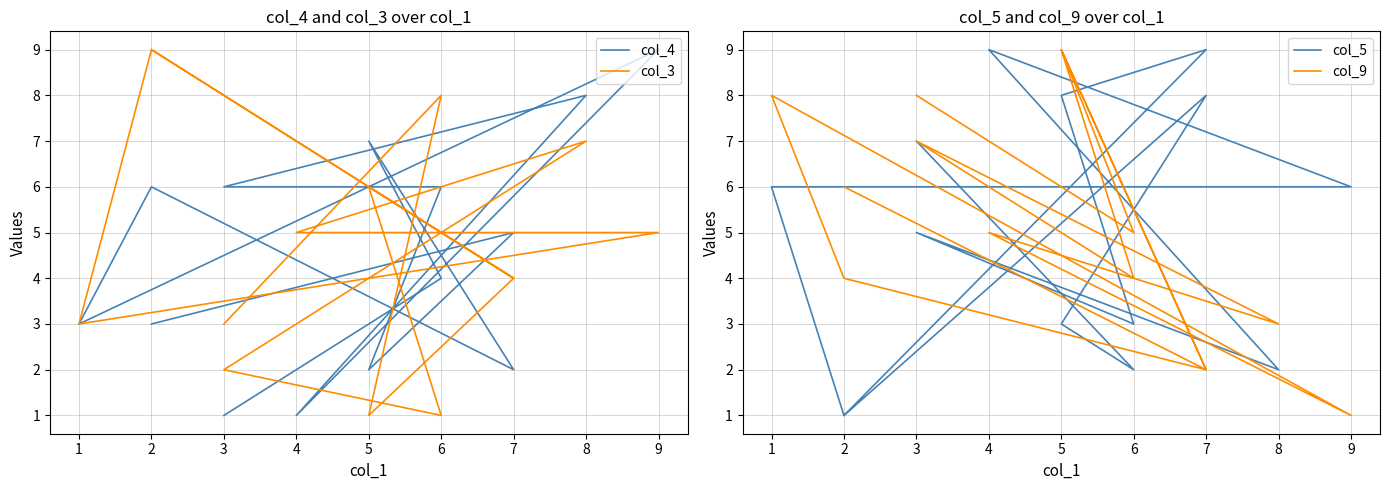

What is the minimum value shown in the chart?

1